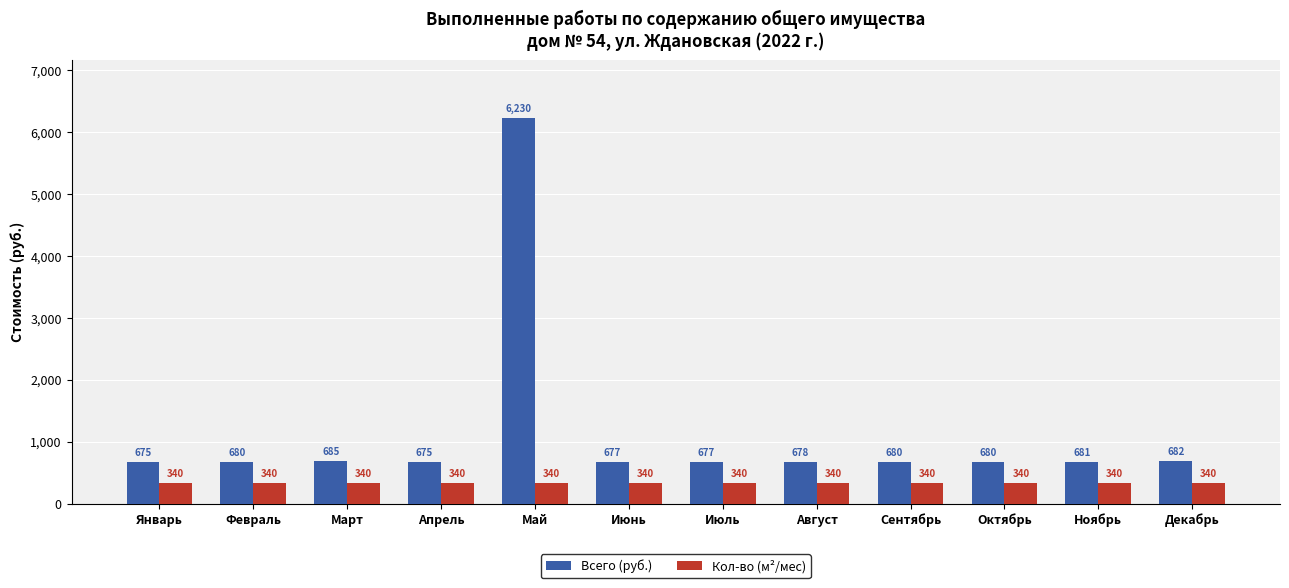

What is the maximum value shown in the chart?

6229.9